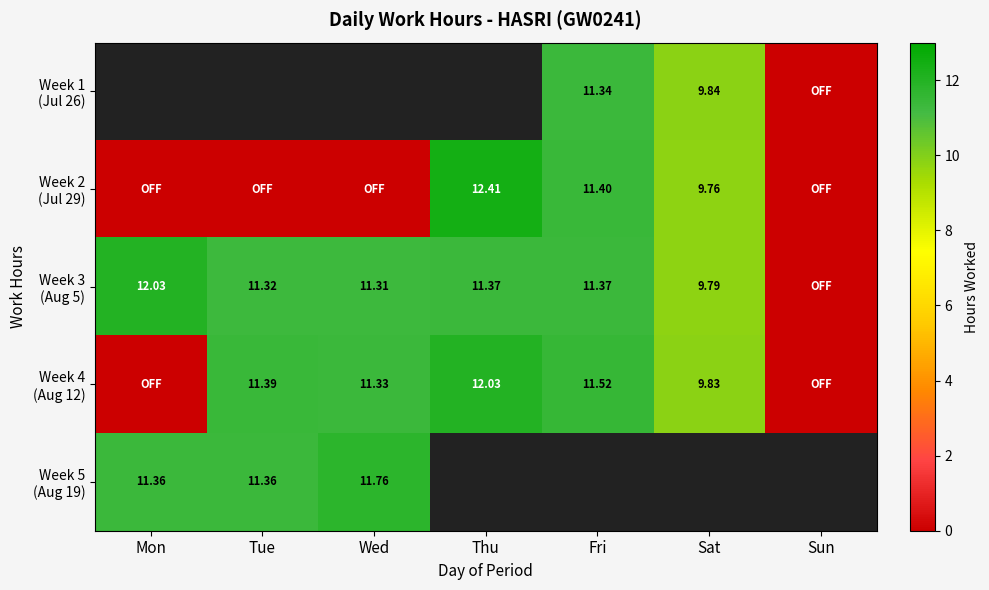

Between Thu and Wed, which is larger?

Wed